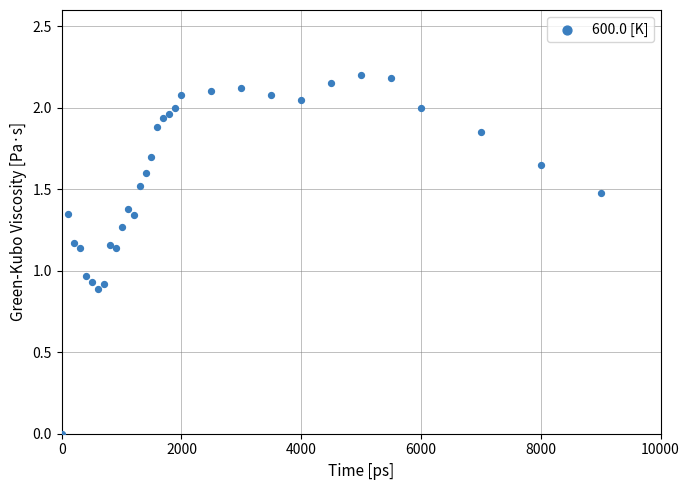

What is the range of Y values (max minus min)?

2.2